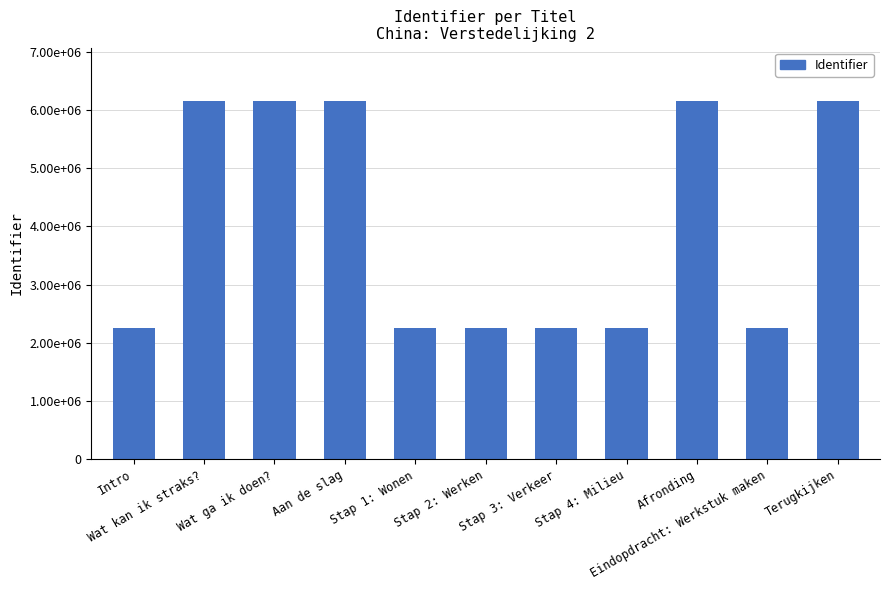

Does the chart contain any negative values?

No